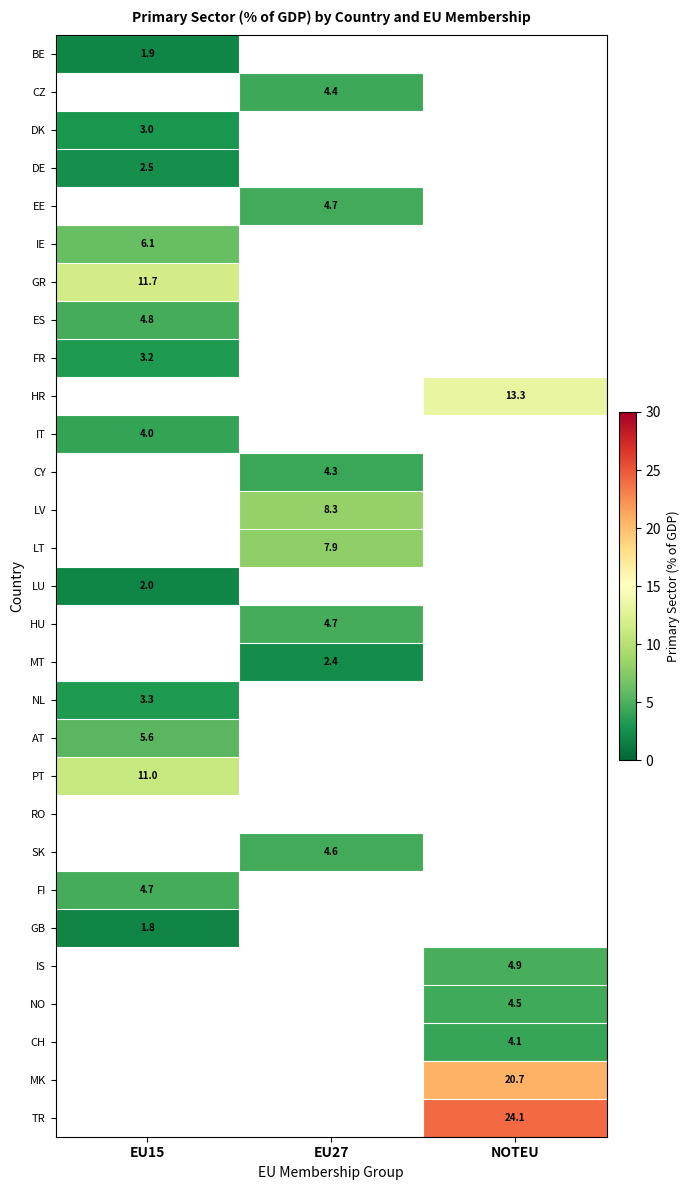

Is the value of LV at NOTEU greater than the value of FI at NOTEU?

No